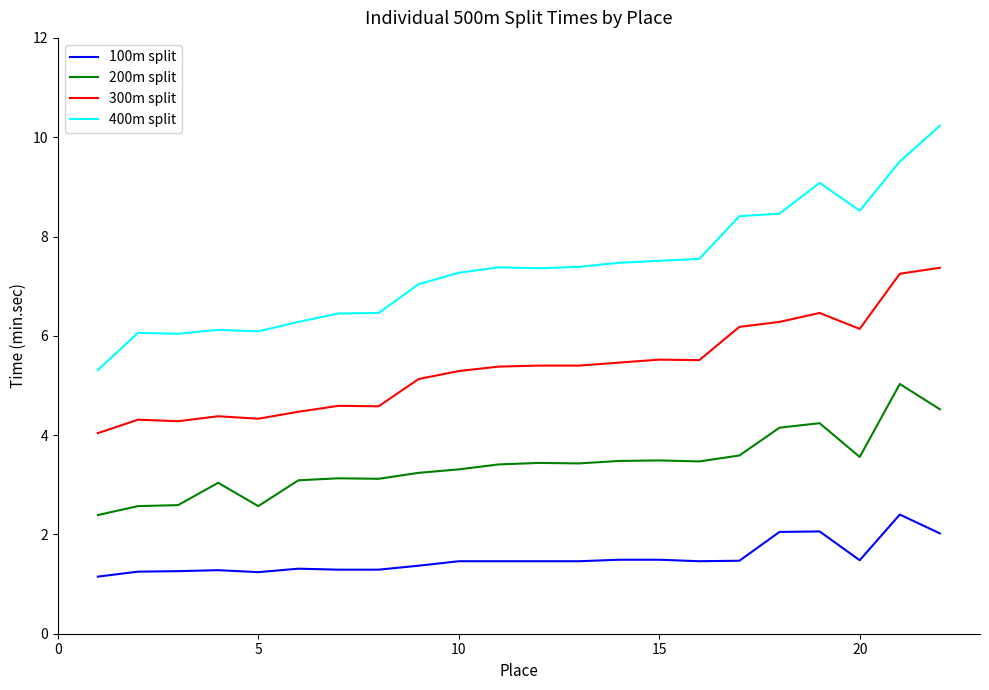

Which series has the largest total across all categories?

400m split